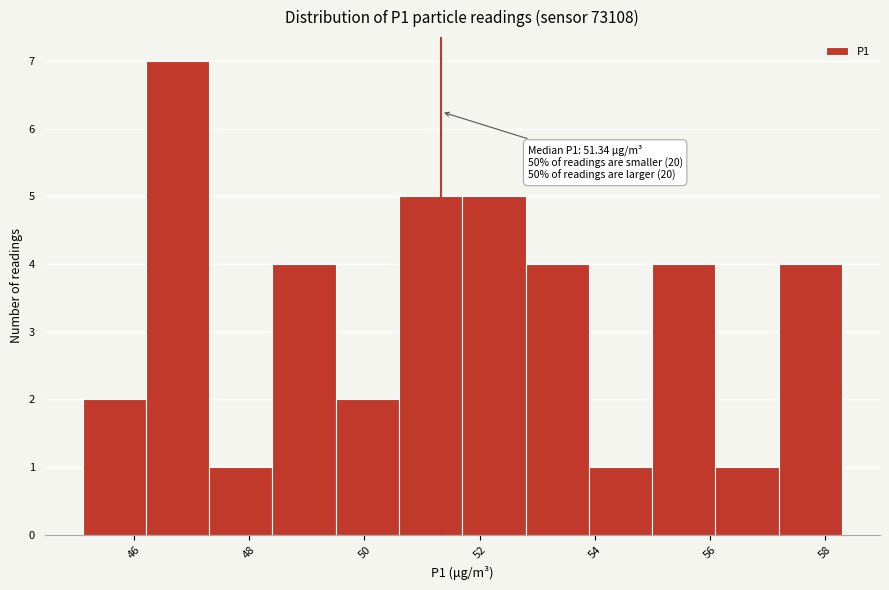

Which range on the x-axis has the tallest bar?

46.2 to 47.3